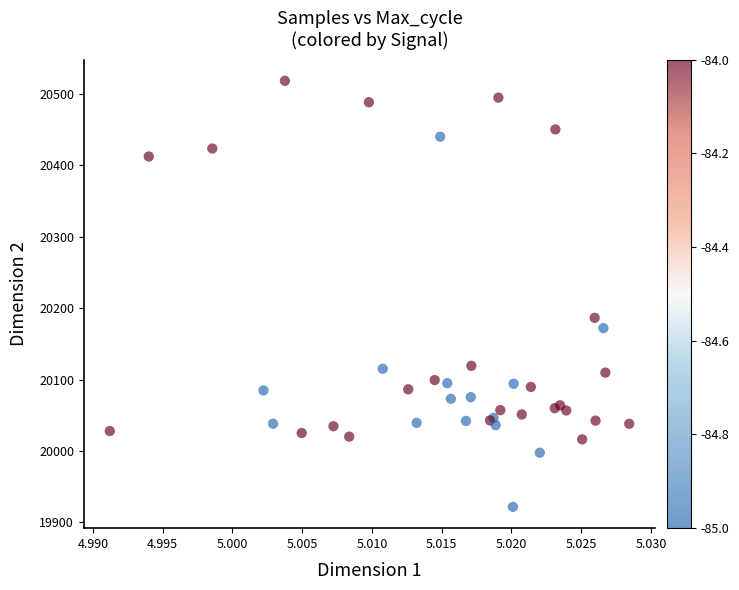

What Y value in the scatter plot is closest to 20220?

20186.5